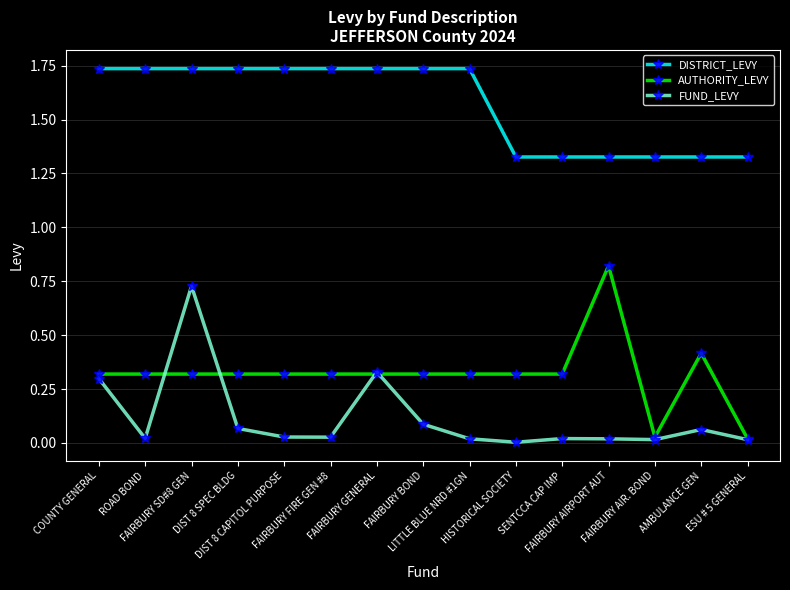

True or false: AUTHORITY_LEVY has a value of 0.3 at FAIRBURY FIRE GEN #8.

True